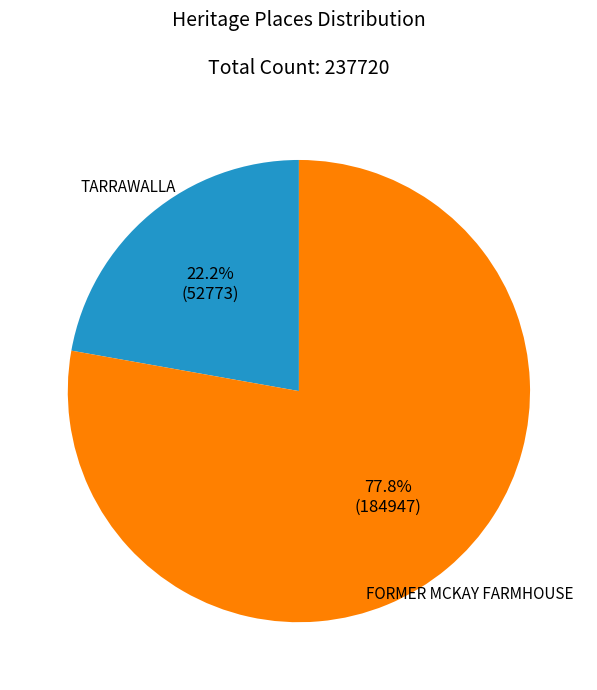

What is the largest slice in the pie chart?

FORMER MCKAY FARMHOUSE